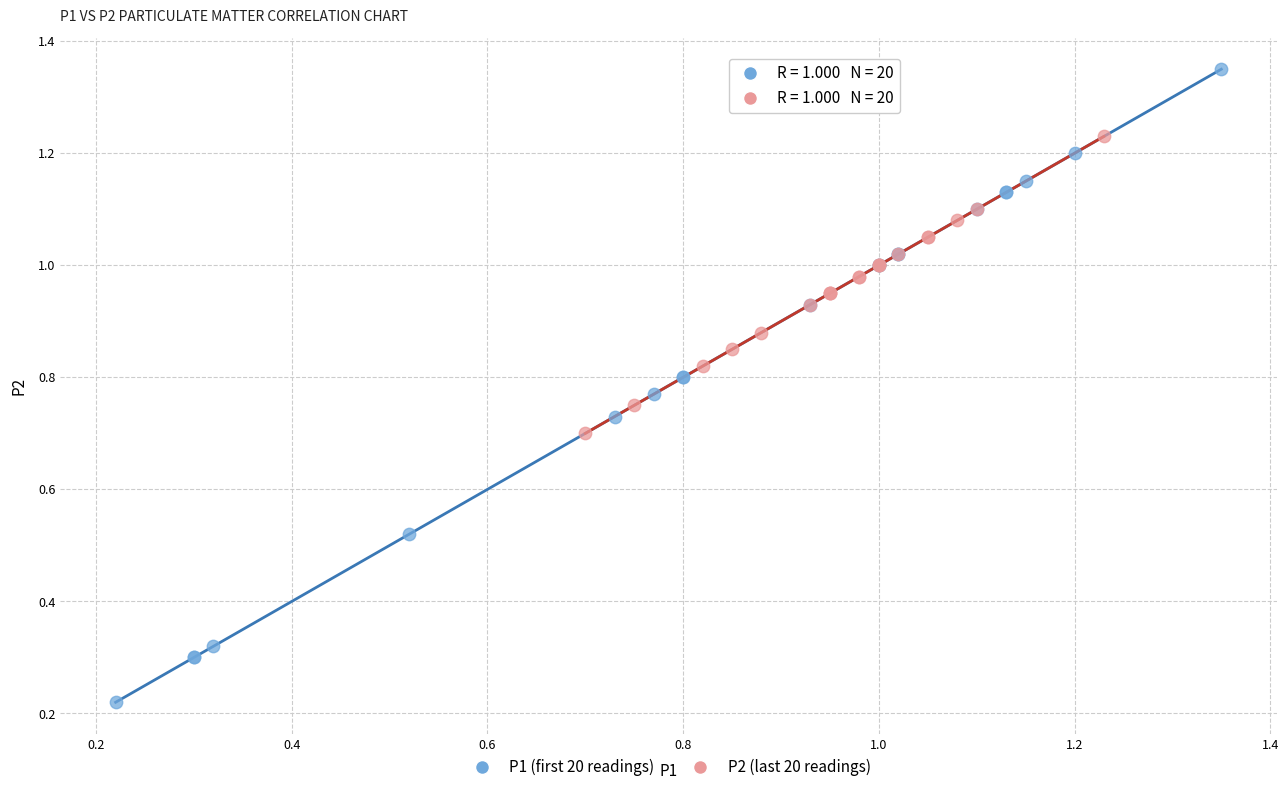

What are all the series names shown in the legend?

P1 (first 20 readings), P2 (last 20 readings)